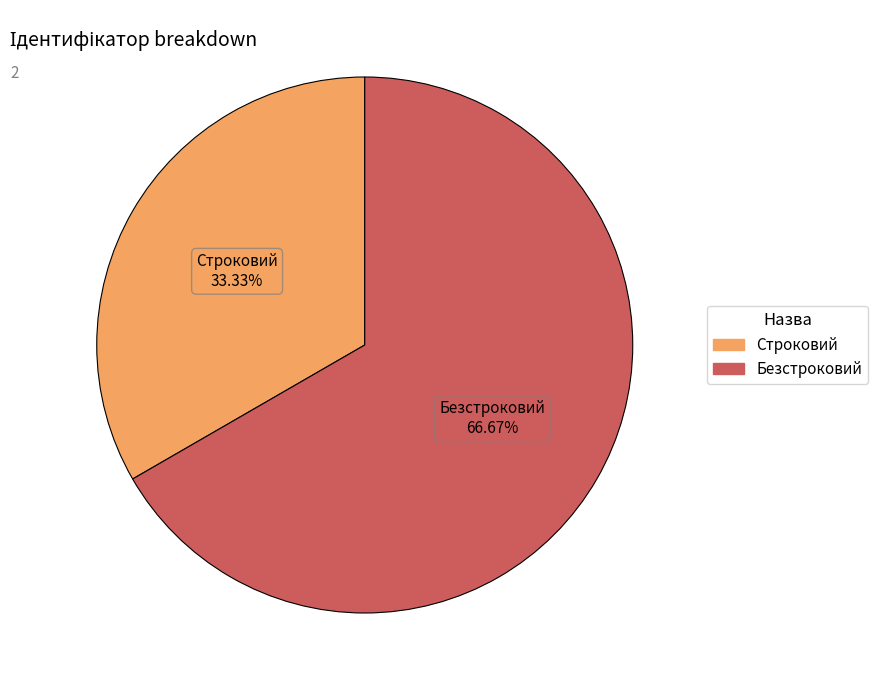

Count the number of slices in the pie.

2